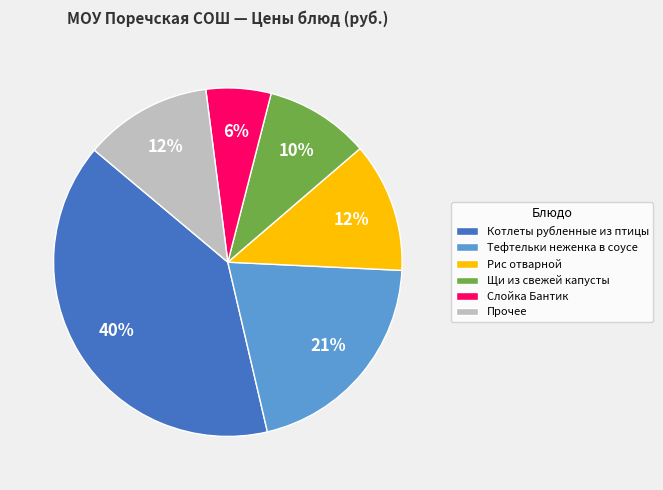

To the nearest percent, what percentage of the pie is Щи из свежей капусты?

10%